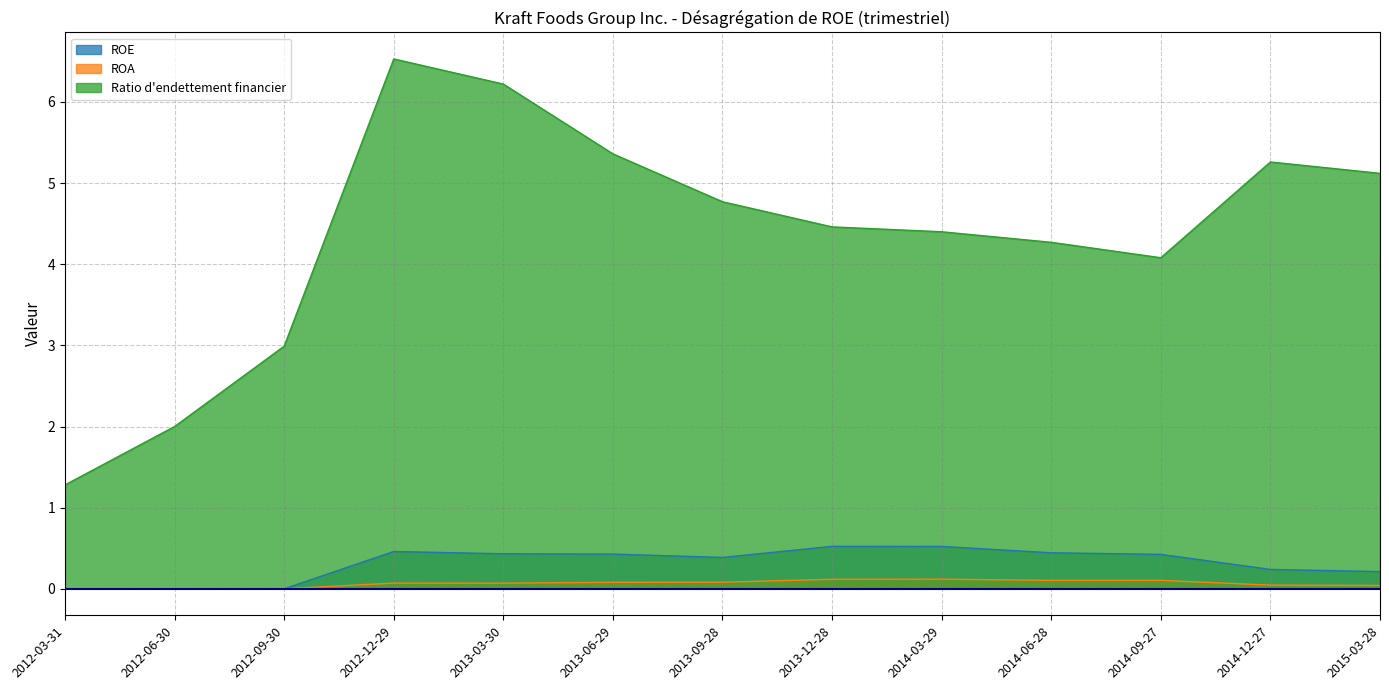

What position from the right is 2014-03-29?

5